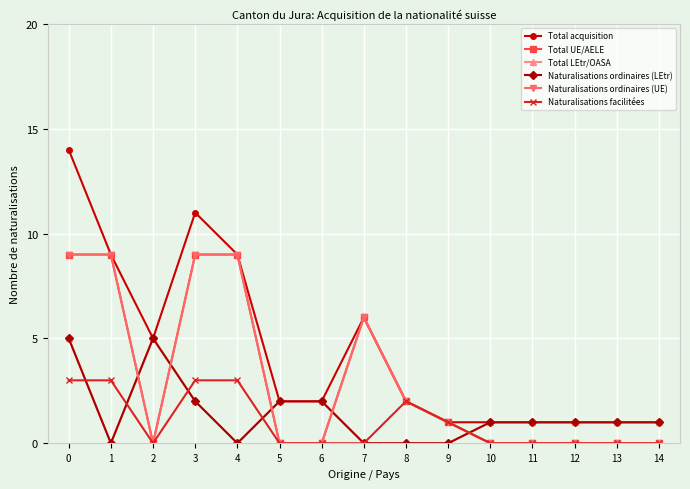

Is it true that Naturalisations facilitées equals 0 at 7?

True